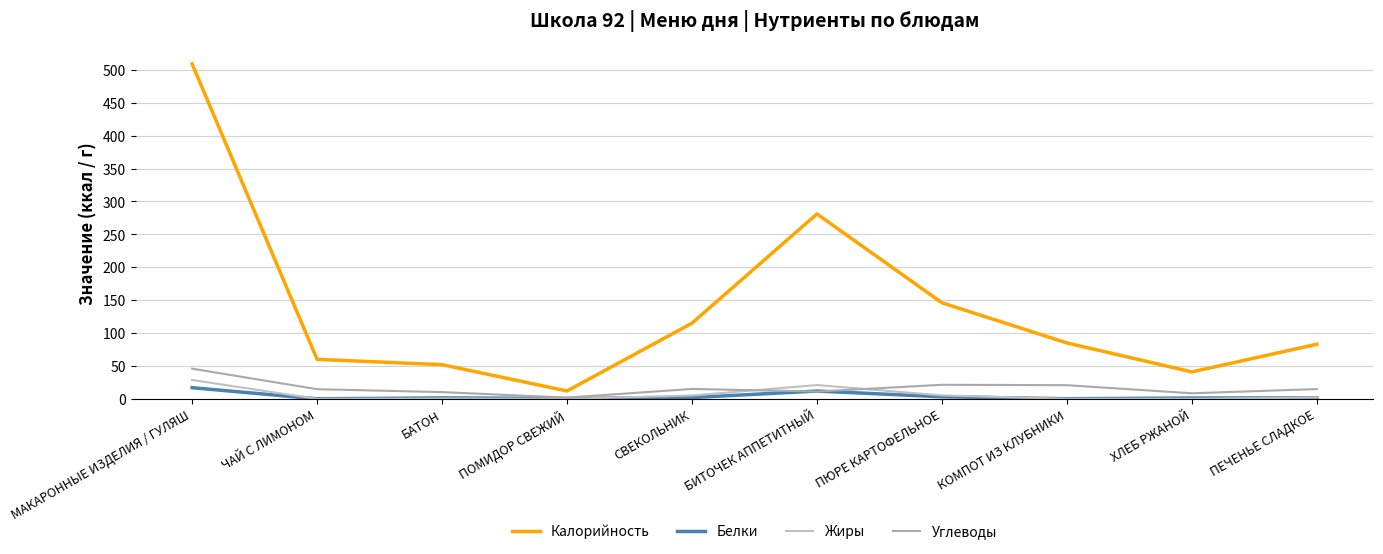

Does the chart display data point markers on the line(s)?

No